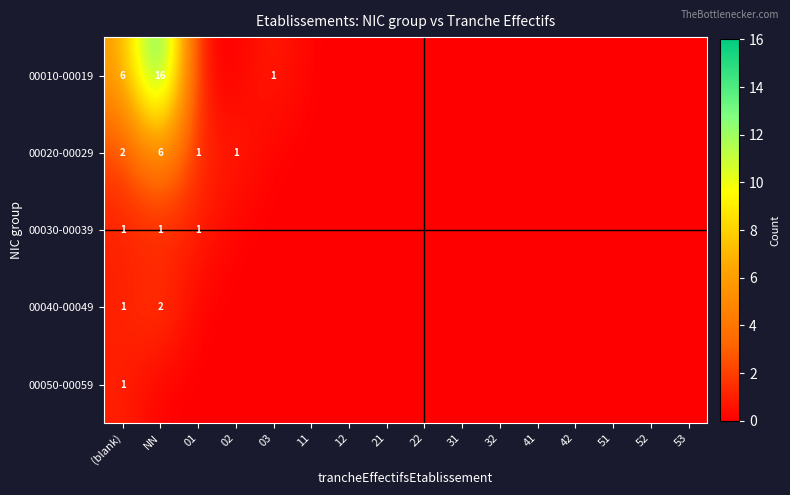

At how many categories does at least one series exceed 9?

1